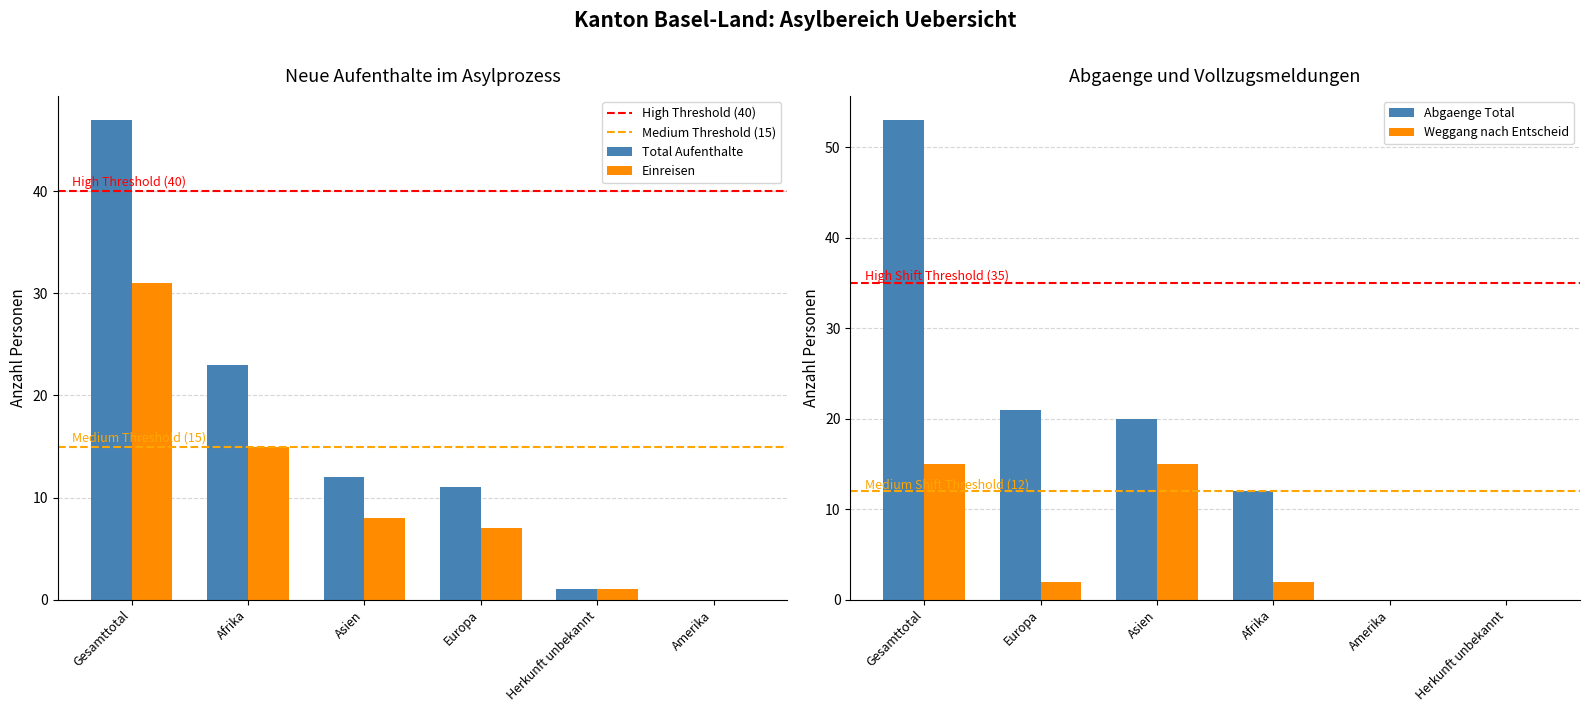

The Total series shows 16 at Afrika. True or false?

False